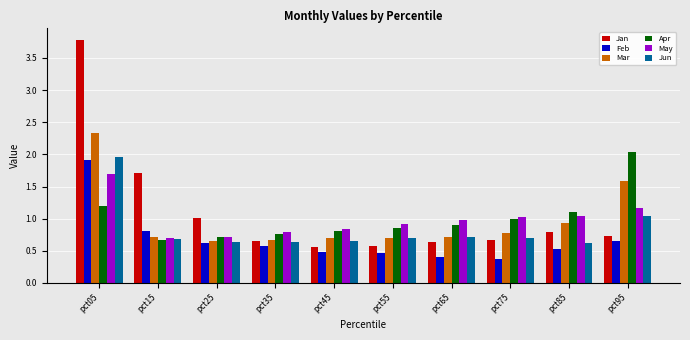

What is the greatest value displayed?

3.8